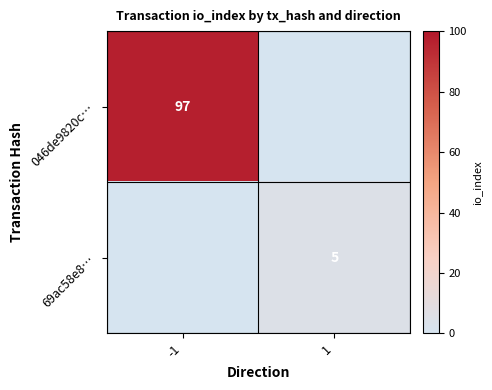

What is the difference between the highest and lowest values at 1?

5